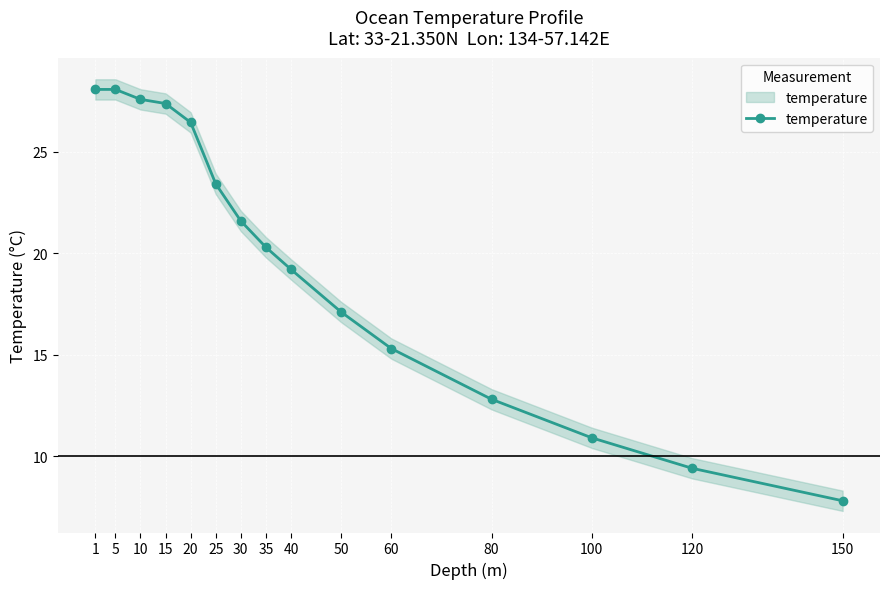

Which category has the highest value across all series?

1